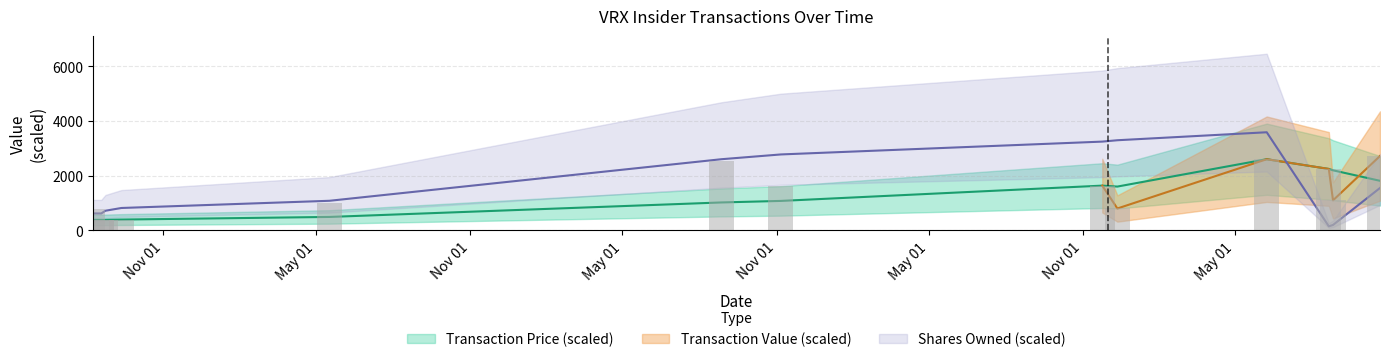

Reading left to right, list all the values displayed in this chart.

transactionPricePerShare: 386.2	385.7	385.7	385.7	397.2	493.4	1023.6	1079.8	1639.5	1604.8	2606.2	2249.7	2200.0	1816.0
transactionValue: 772.5	385.7	385.7	385.7	397.2	986.8	2558.9	1619.7	1639.5	802.4	2606.2	2249.7	1100.0	2723.9
sharesOwnedFollowingTransaction: 620.9	620.9	620.9	720.9	820.9	1084.7	2605.7	2780.8	3250.4	3300.4	3592.6	150.0	200.0	1553.2